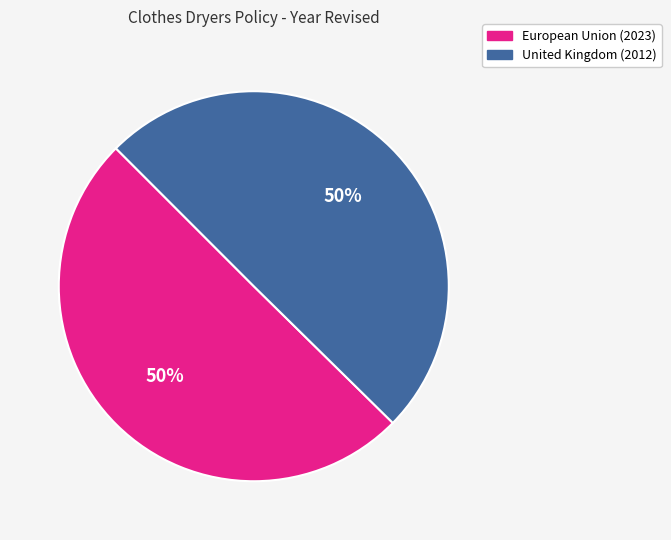

The European Union (2023) slice represents 50% of the pie. True or false?

True